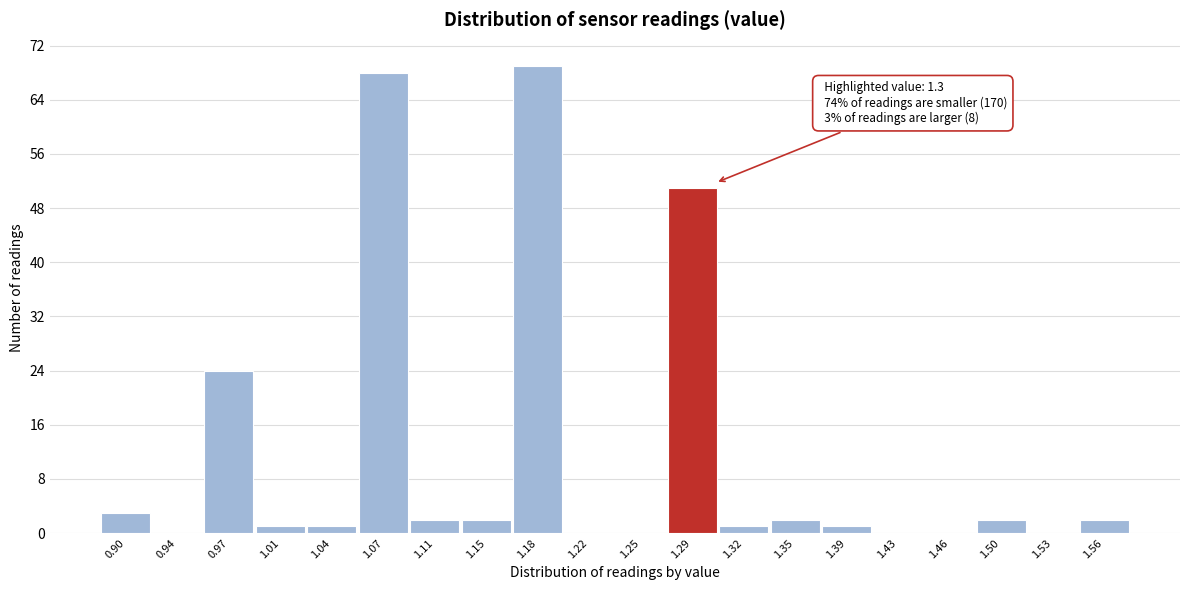

Reading left to right, transcribe all the data shown in this chart.

0.90=3	0.94=0	0.97=24	1.01=1	1.04=1	1.07=68	1.11=2	1.15=2	1.18=69	1.22=0	1.25=0	1.29=51	1.32=1	1.35=2	1.39=1	1.43=0	1.46=0	1.50=2	1.53=0	1.56=2